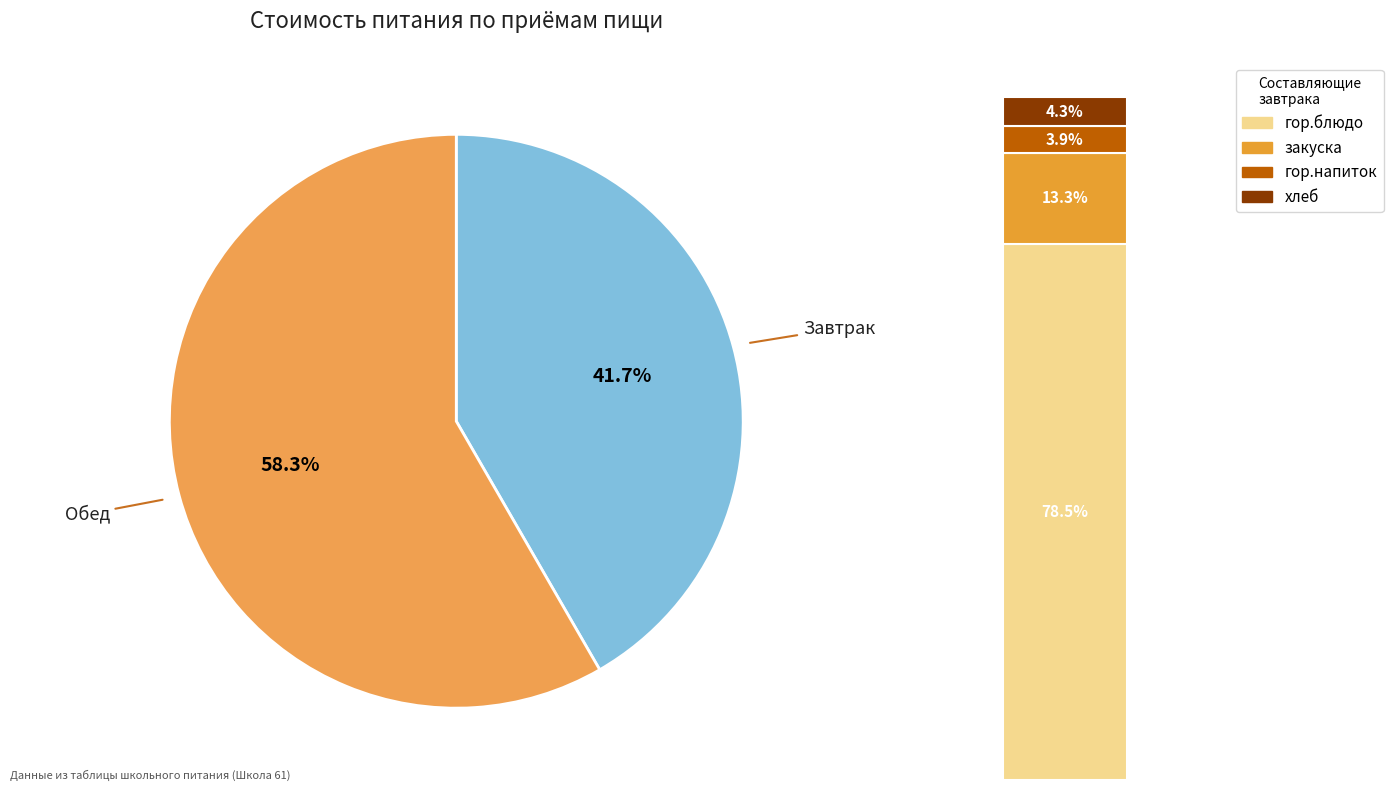

To the nearest percent, what is the difference between the Завтрак and Обед slice percentages?

17%